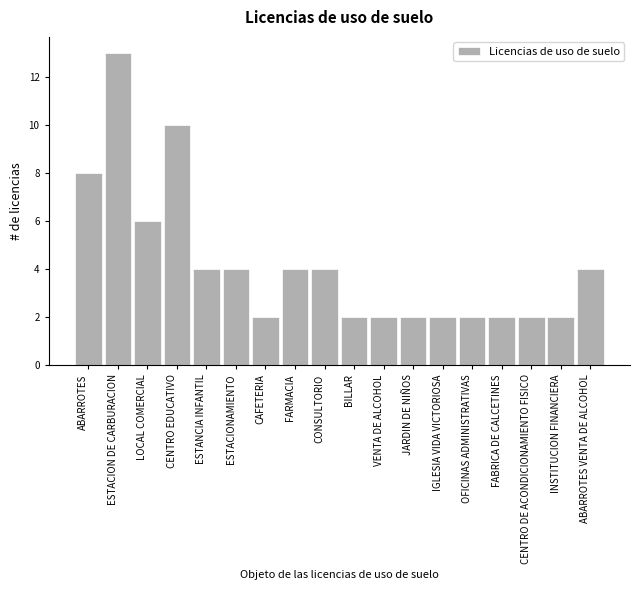

Reading left to right, list all the values displayed in this chart.

ABARROTES=8	ESTACION DE CARBURACION=13	LOCAL COMERCIAL=6	CENTRO EDUCATIVO=10	ESTANCIA INFANTIL=4	ESTACIONAMIENTO=4	CAFETERIA=2	FARMACIA=4	CONSULTORIO=4	BILLAR=2	VENTA DE ALCOHOL=2	JARDIN DE NIÑOS=2	IGLESIA VIDA VICTORIOSA=2	OFICINAS ADMINISTRATIVAS=2	FABRICA DE CALCETINES=2	CENTRO DE ACONDICIONAMIENTO FISICO=2	INSTITUCION FINANCIERA=2	ABARROTES VENTA DE ALCOHOL=4